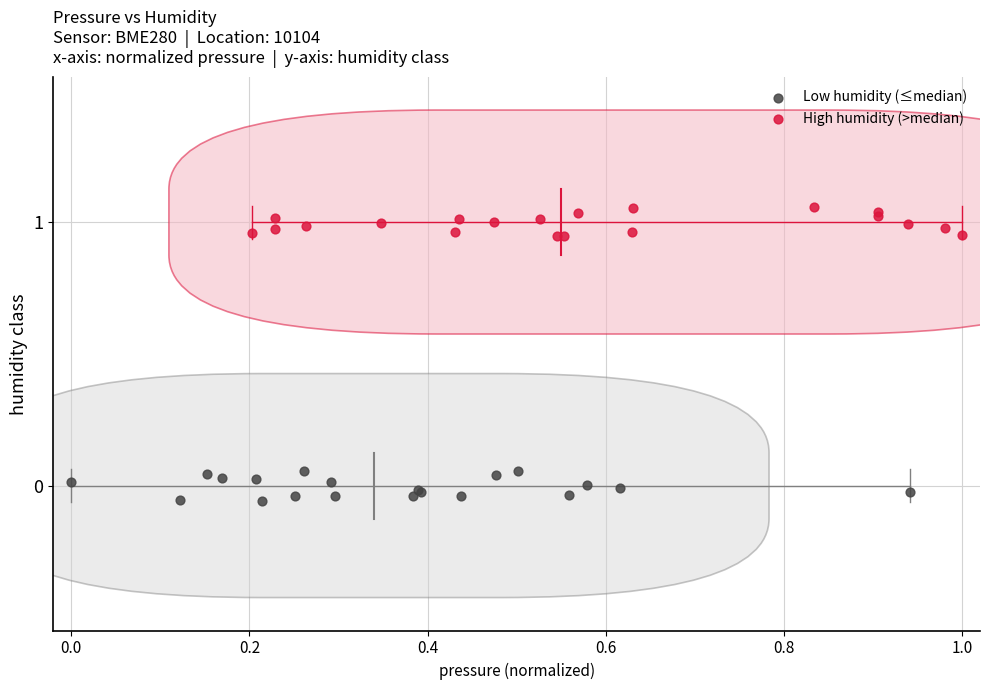

Which series contains the highest Y value?

High humidity (>median)